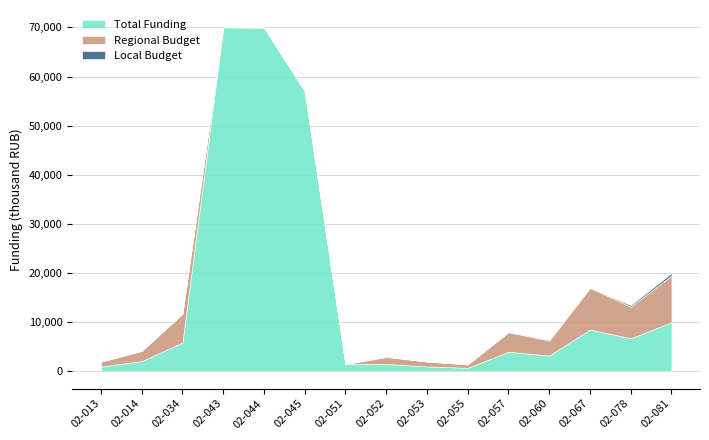

How many positive values does the Regional Budget series have?

11